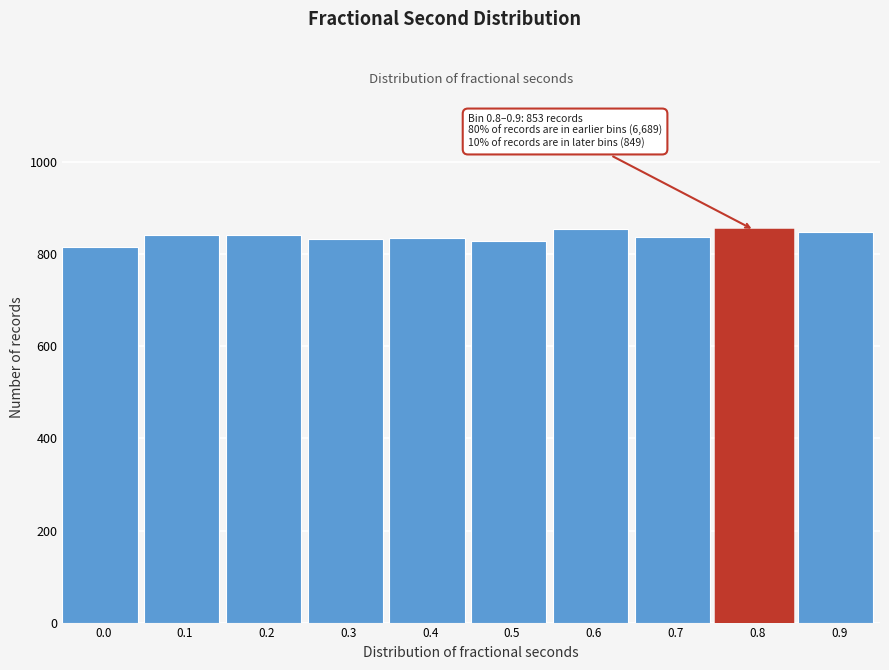

Approximately how many times larger is the value at 0.4 compared to 0.9?

1.0